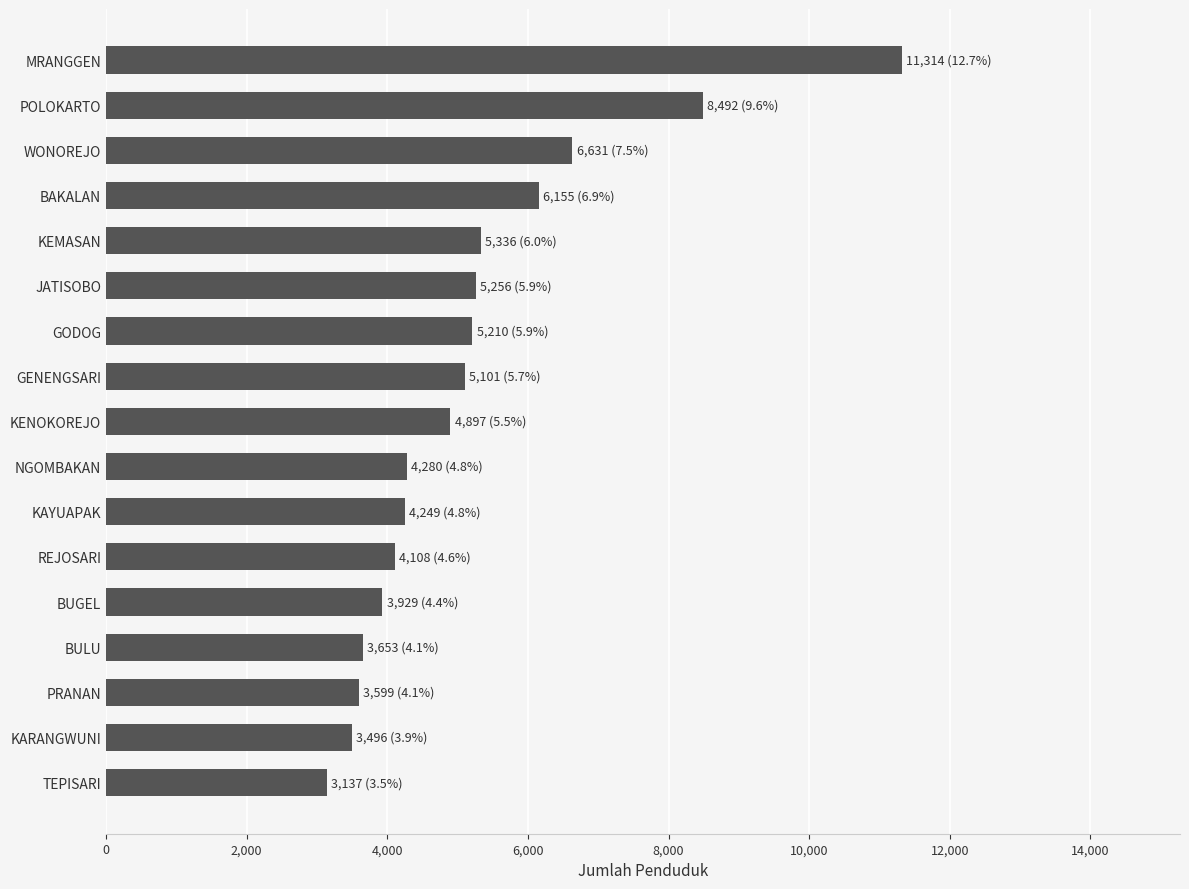

What is the smallest value displayed?

3137